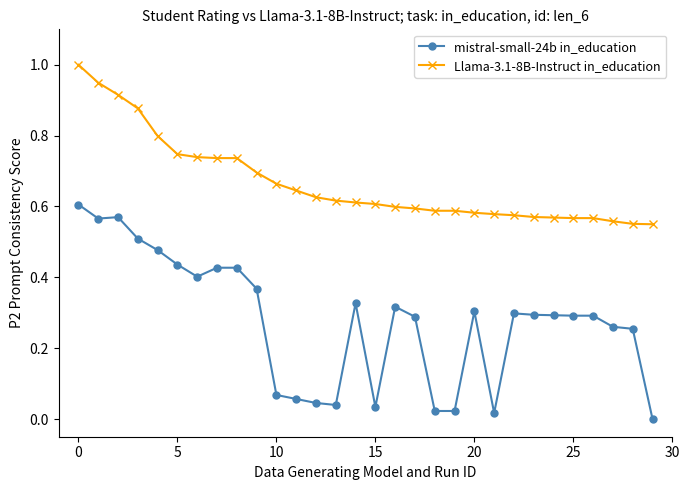

Which series has the largest total across all categories?

Llama-3.1-8B-Instruct in_education